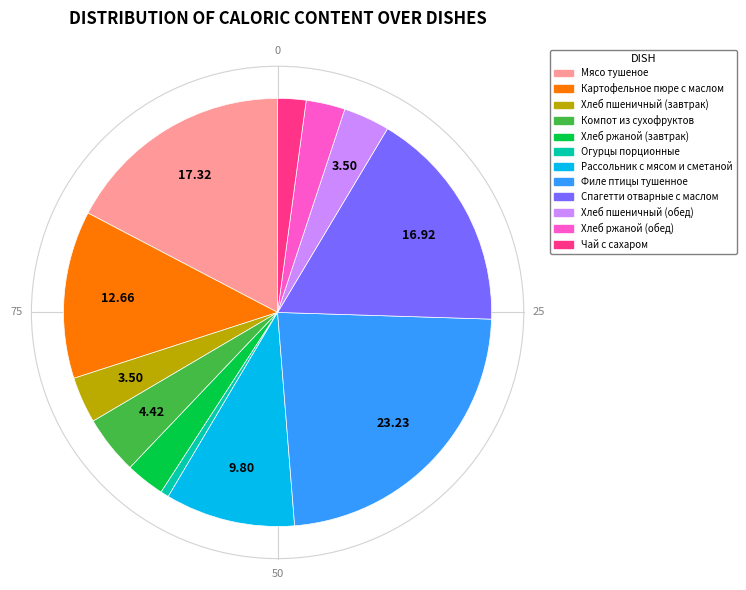

Which slice is the largest?

Филе птицы тушенное